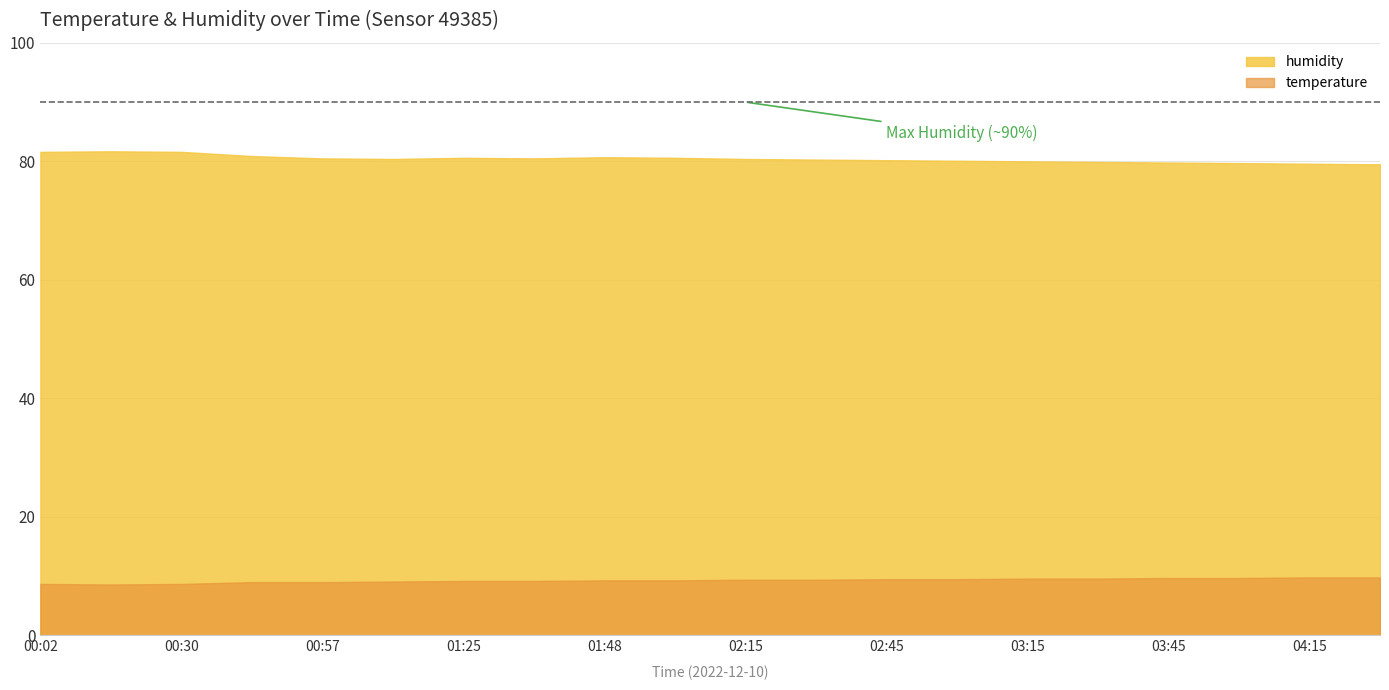

How many lines are shown in the chart?

2